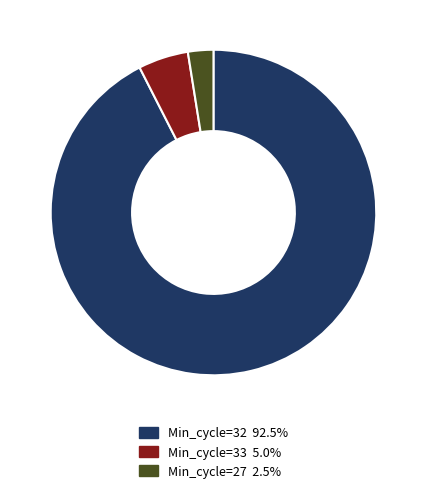

Is there a majority slice in this chart?

Yes